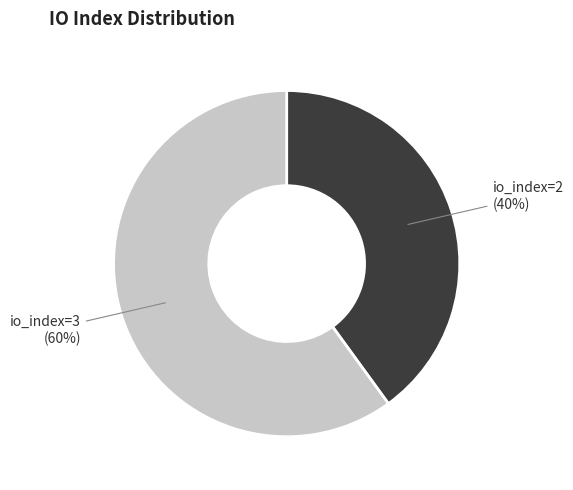

Is there a majority slice in this chart?

Yes